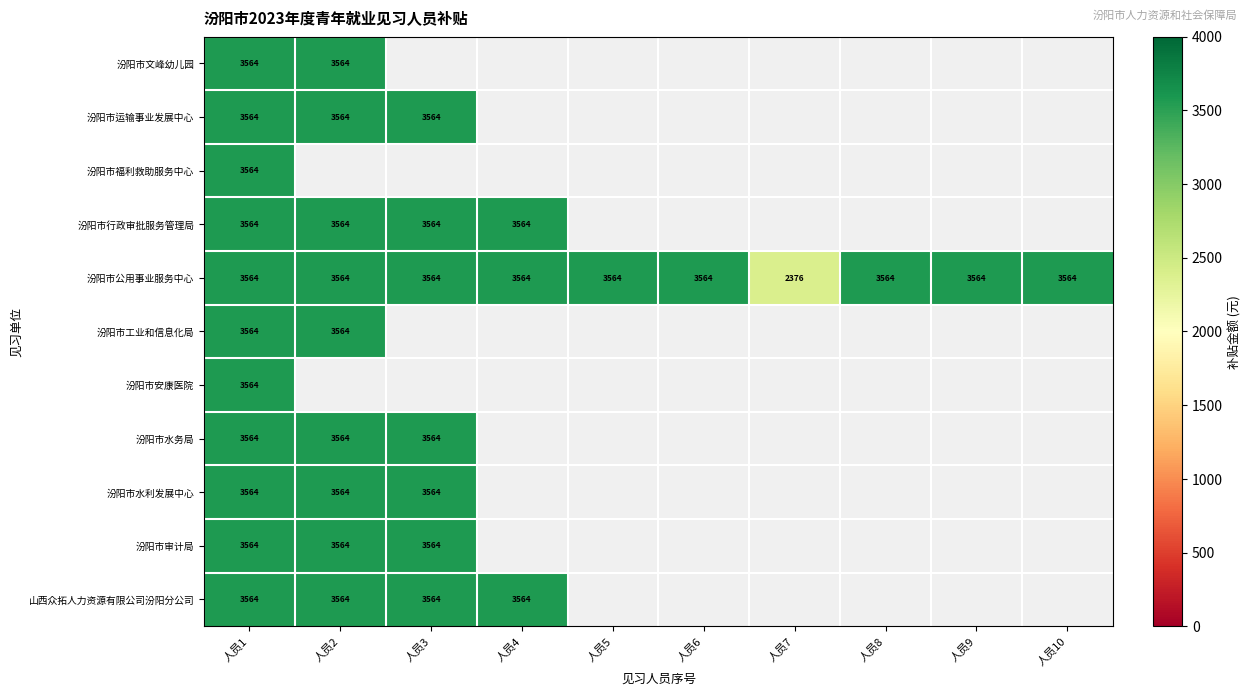

The value of 汾阳市公用事业服务中心 at 人员3 is 3564. True or false?

True